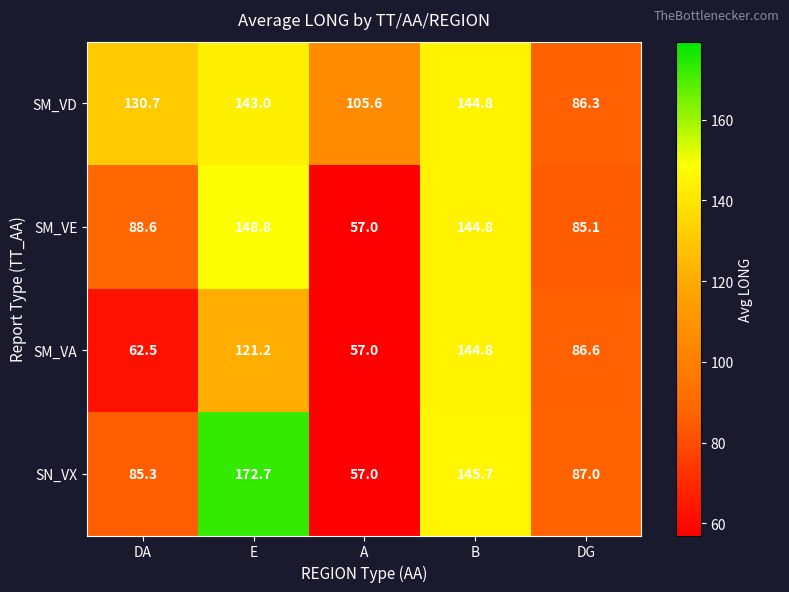

What is the difference between the highest and lowest values at A?

48.6